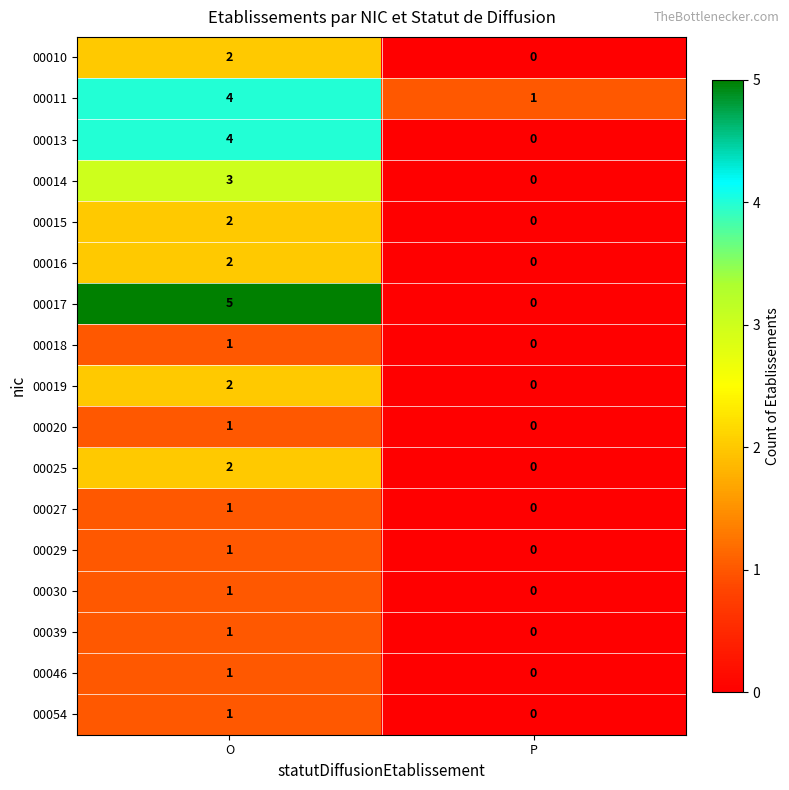

At which category is the sum across all series the highest?

O